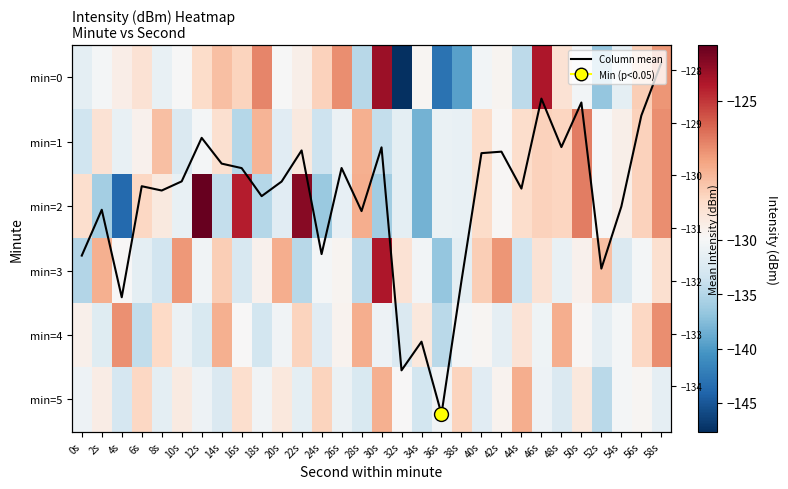

List the series in order of their peak value, highest first.

min=2, min=0, min=3, min=1, min=4, min=5, Column mean